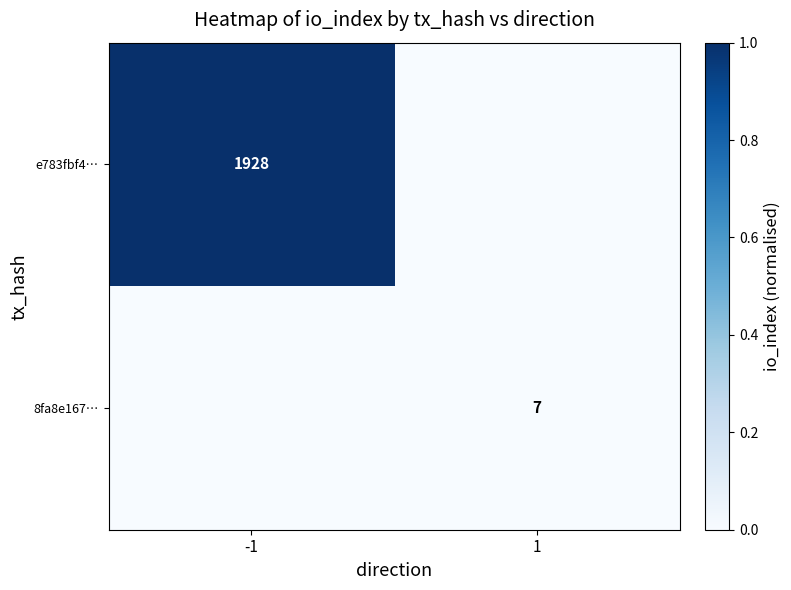

True or false: e783fbf4… has a value of 1928 at -1.

True